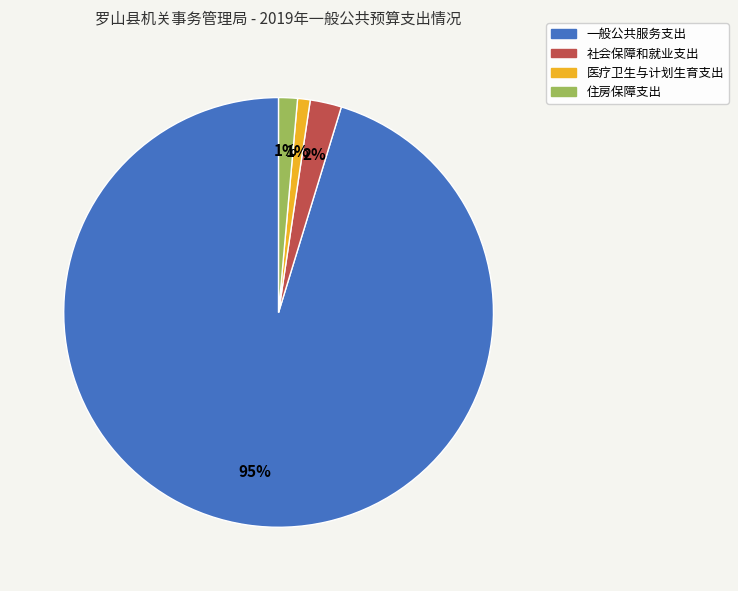

Is it true that 社会保障和就业支出 is 2% of the pie?

True